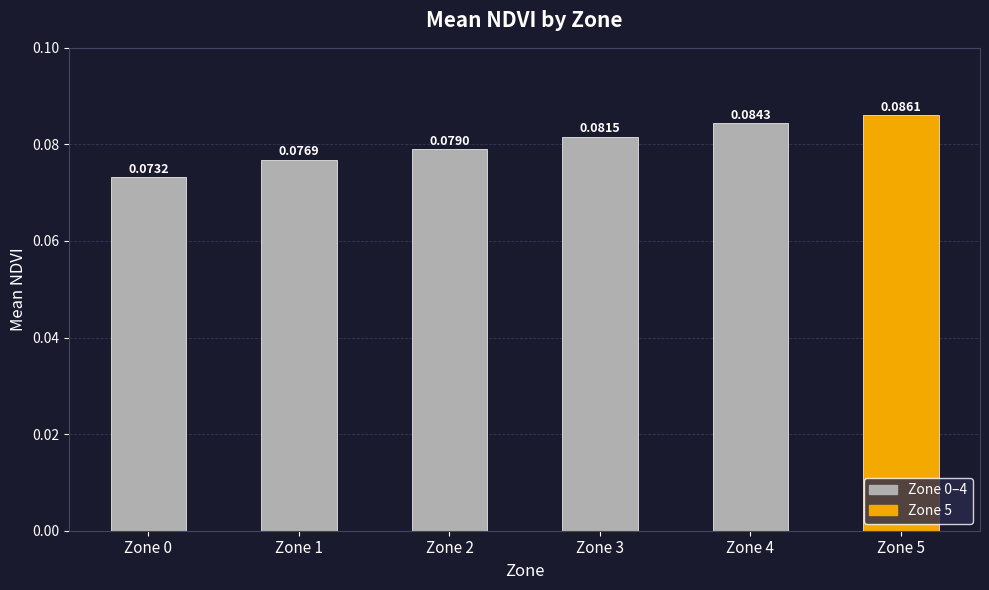

At which label is the value closest to 0?

Zone 0